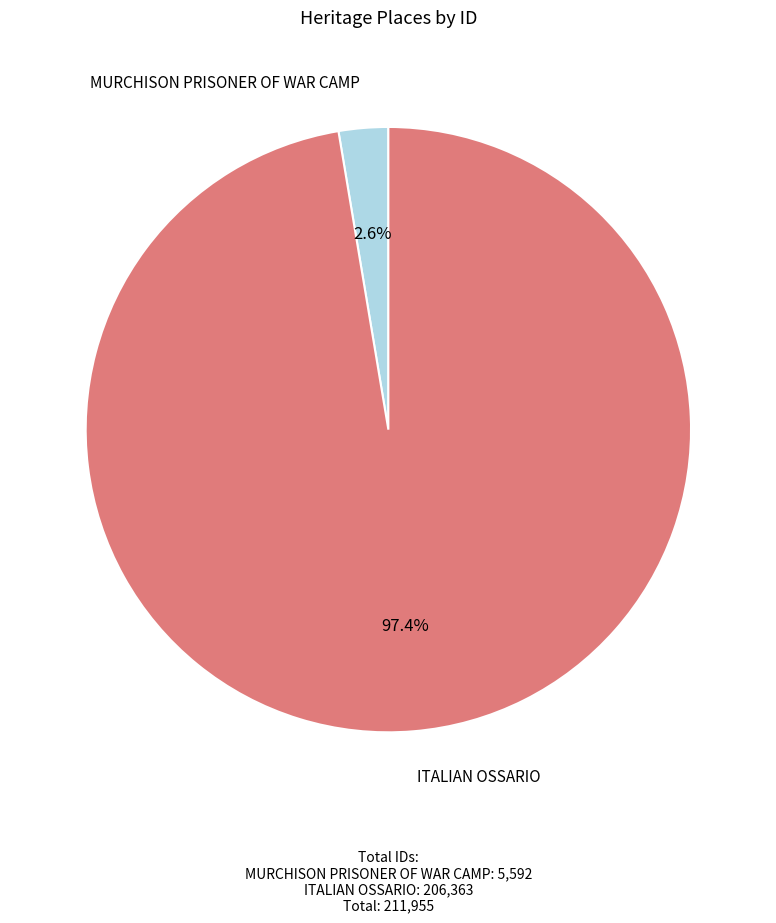

What is the smallest slice in the pie chart?

MURCHISON PRISONER OF WAR CAMP